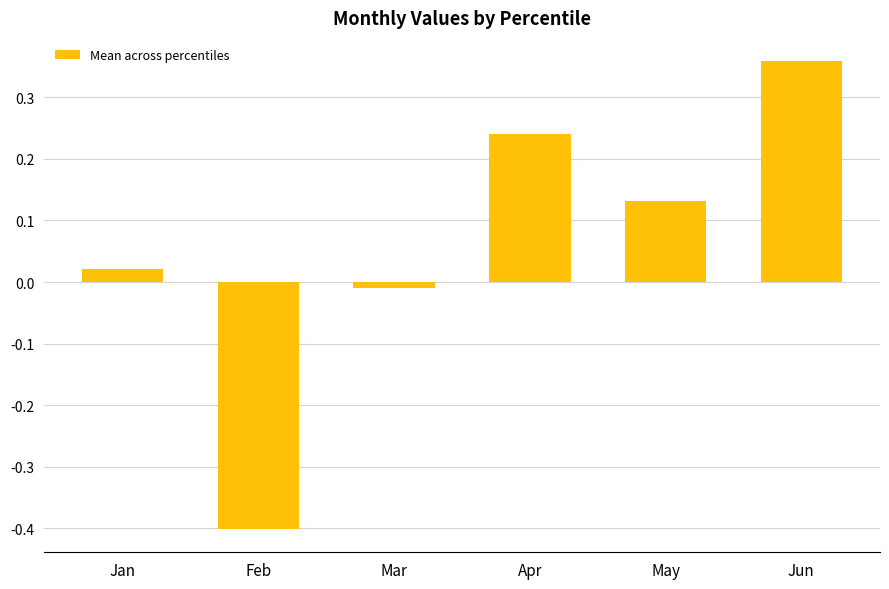

Between May and Jan, which is larger?

May